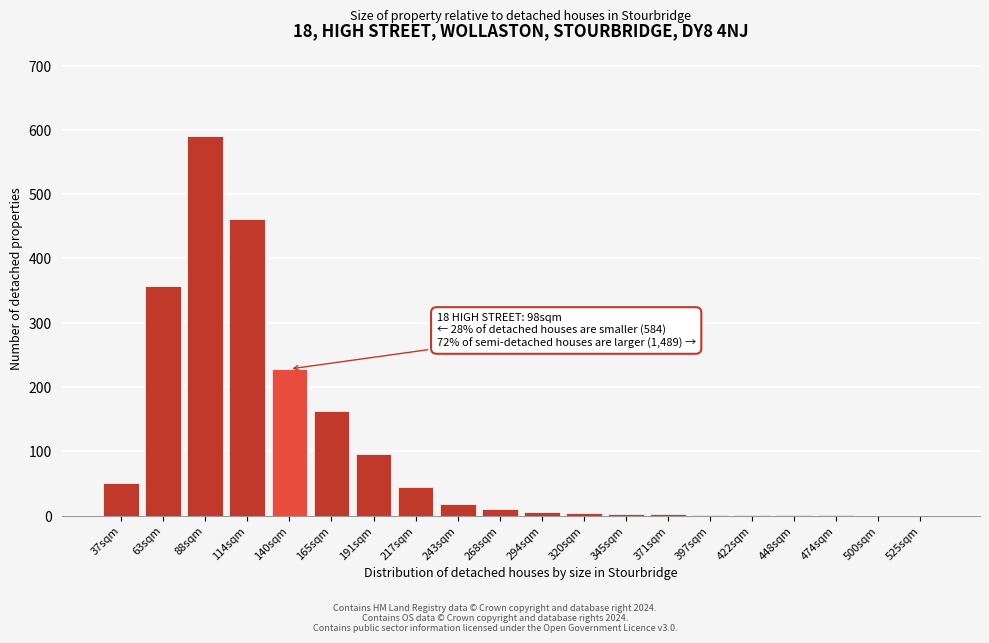

What is the sum of all values?

2037